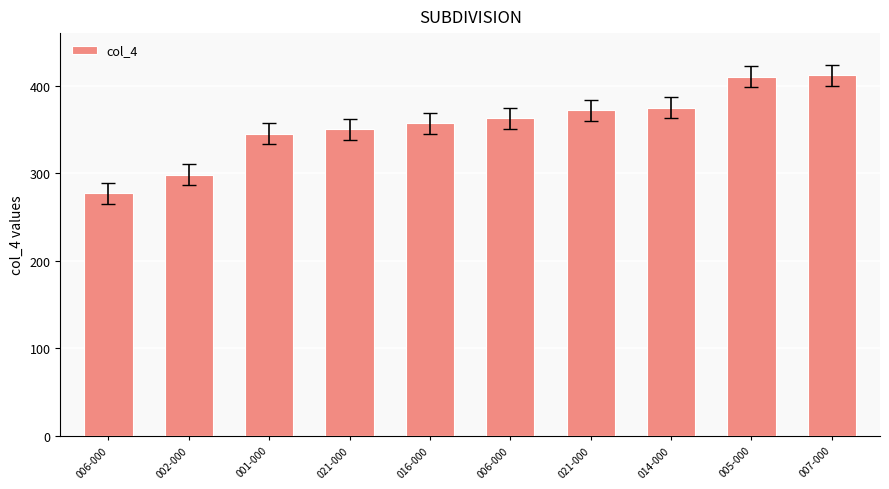

List the labels in order of value, largest first.

007-000, 005-000, 014-000, 021-000, 006-000, 016-000, 021-000, 001-000, 002-000, 006-000